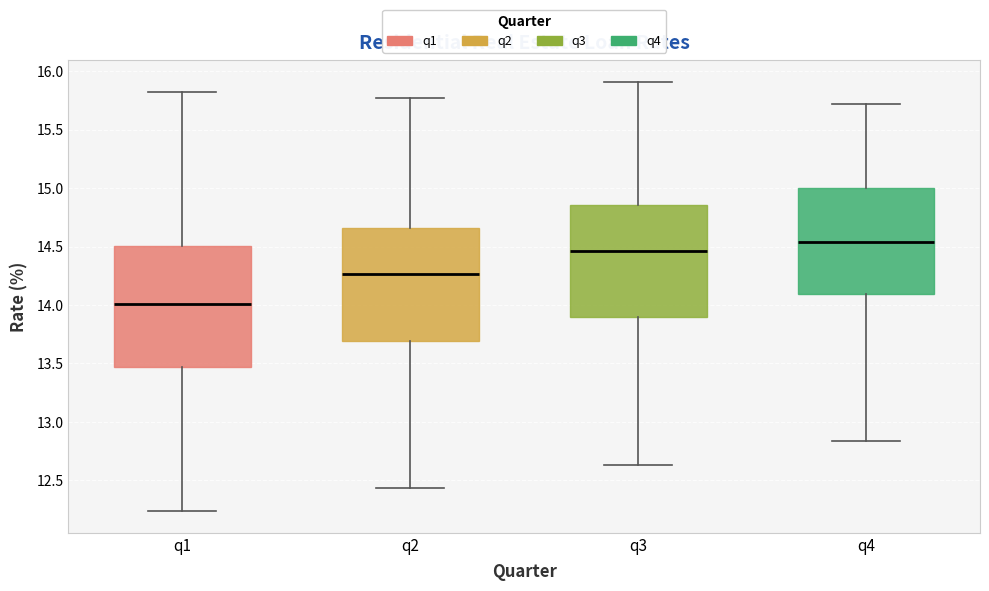

Which box has the highest median line?

q4